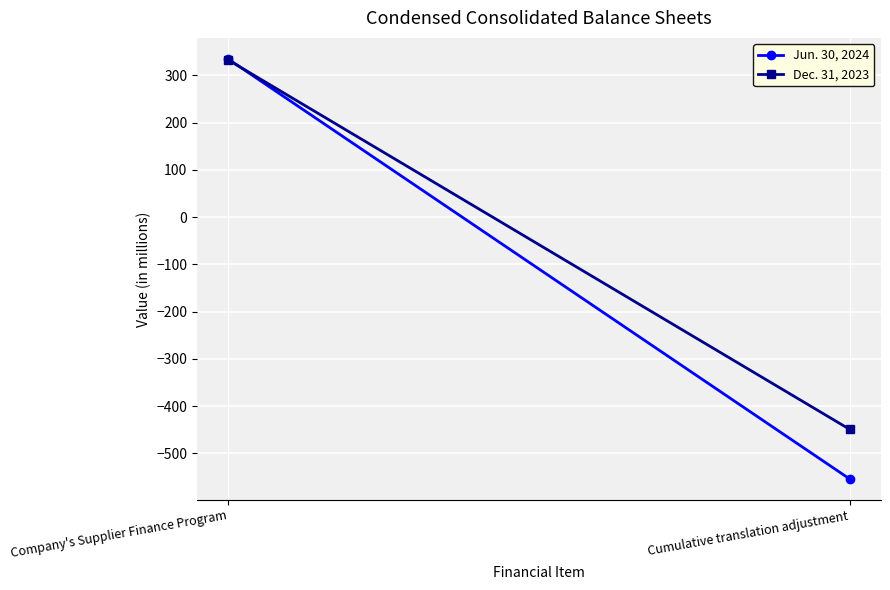

What is the sum of the Dec. 31, 2023 values at Cumulative translation adjustment and Company's Supplier Finance Program?

-116